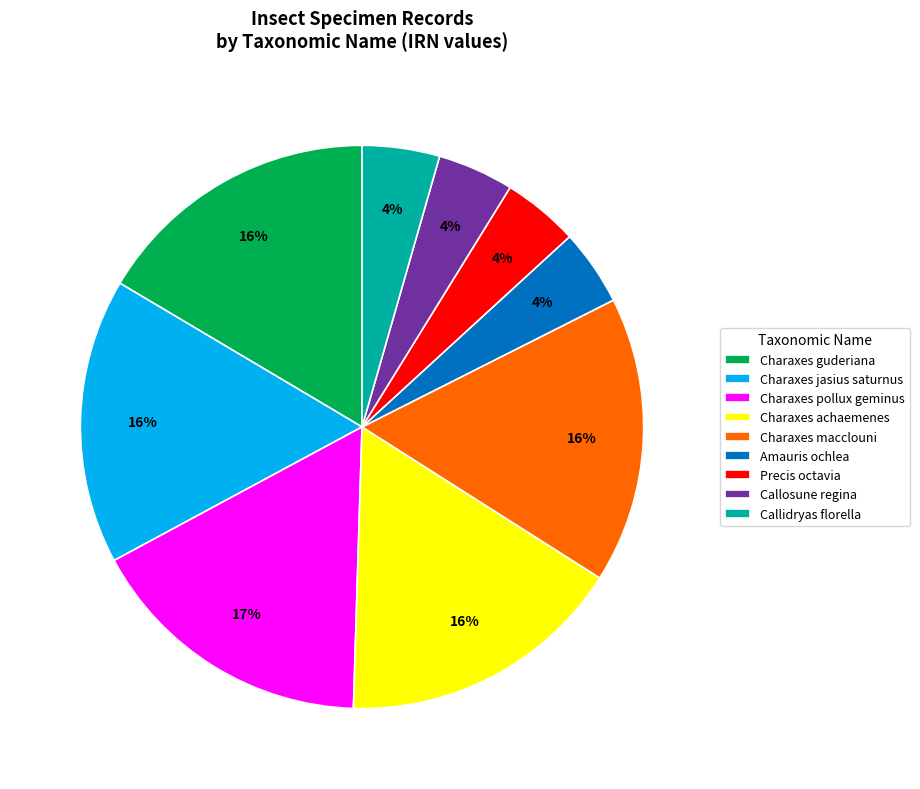

Approximately how many times larger is the value at Callidryas florella compared to Amauris ochlea?

1.0